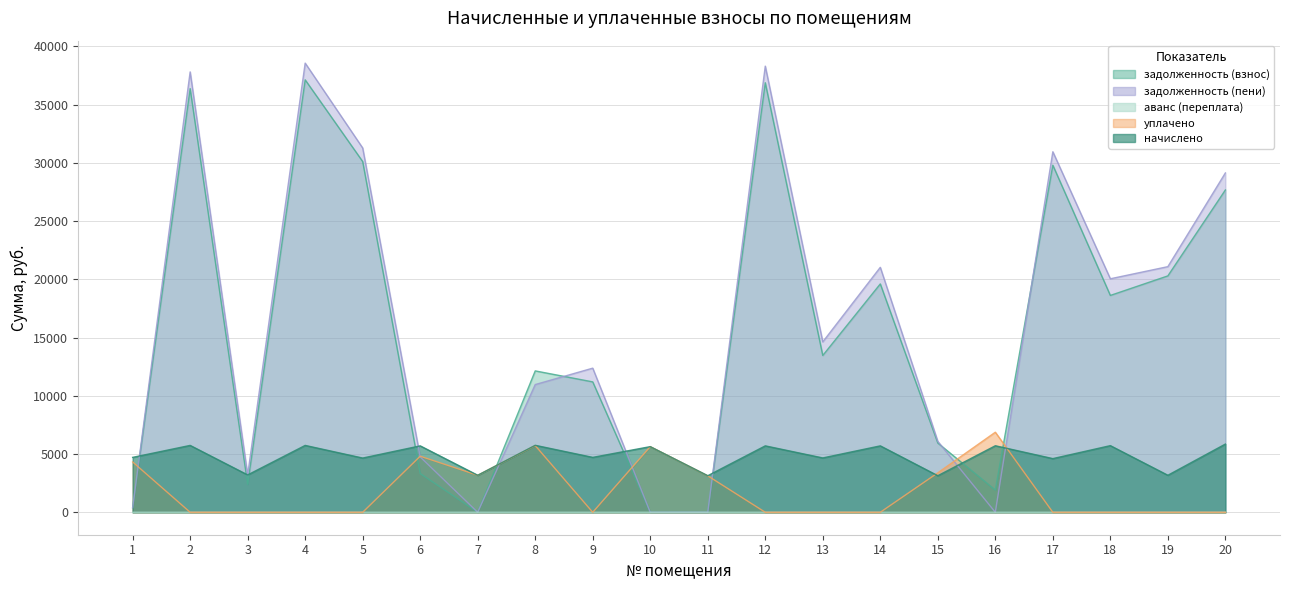

At which label does начислено reach its peak?

20